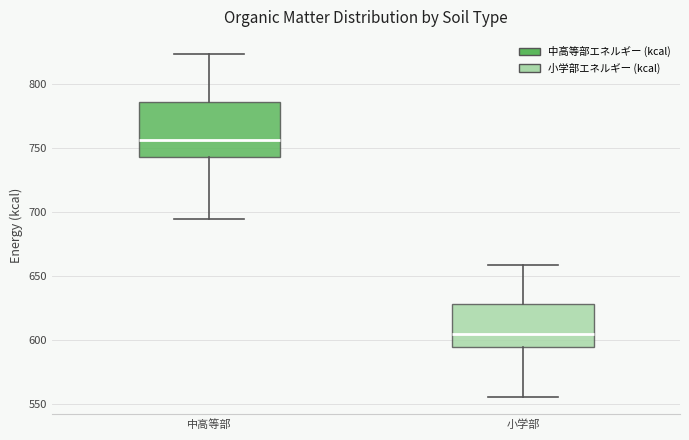

Where does the median line of the box for 小学部 sit on the y-axis? The values are not printed on the chart, so give them approximately, as read against the axis.

605